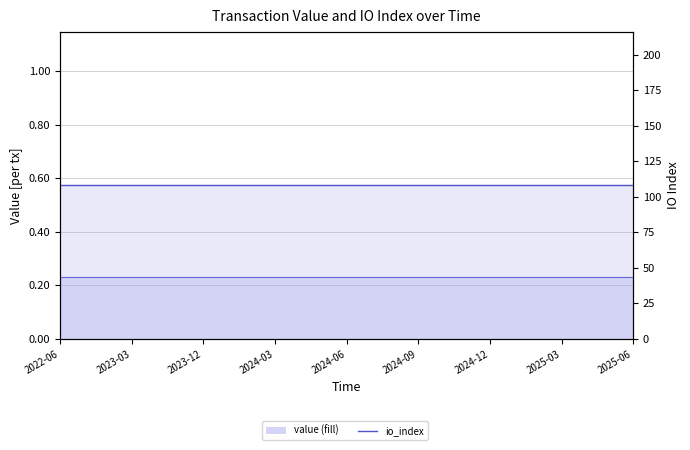

Reading left to right, transcribe all the data shown in this chart.

value (line): 0.2	0.2	0.2	0.2	0.2	0.2	0.2	0.2	0.2	0.2	0.2	0.2	0.2	0.2	0.2	0.2	0.2	0.2	0.2	0.2	0.2	0.2	0.2	0.2	0.2
io_index (line): 108.0	108.0	108.0	108.0	108.0	108.0	108.0	108.0	108.0	108.0	108.0	108.0	108.0	108.0	108.0	108.0	108.0	108.0	108.0	108.0	108.0	108.0	108.0	108.0	108.0